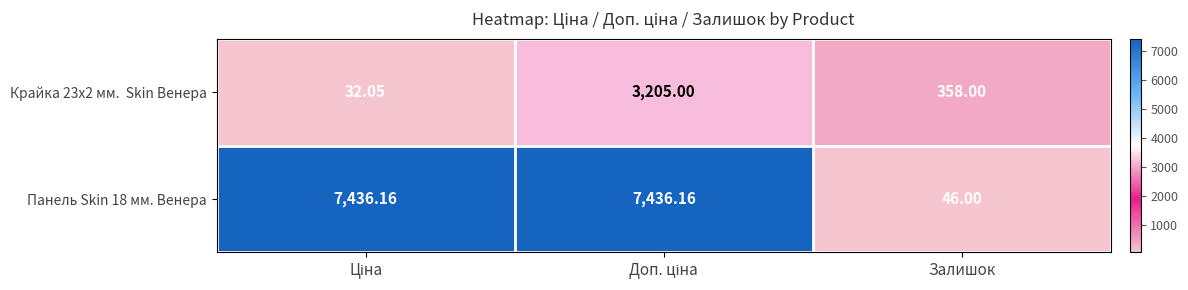

Count the number of data series in this chart.

2